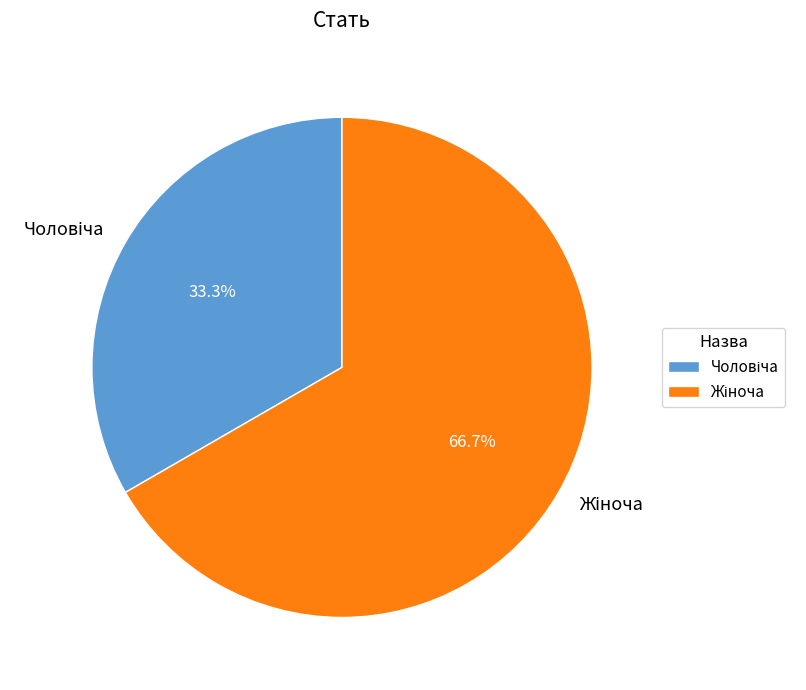

Is there a majority slice in this chart?

Yes